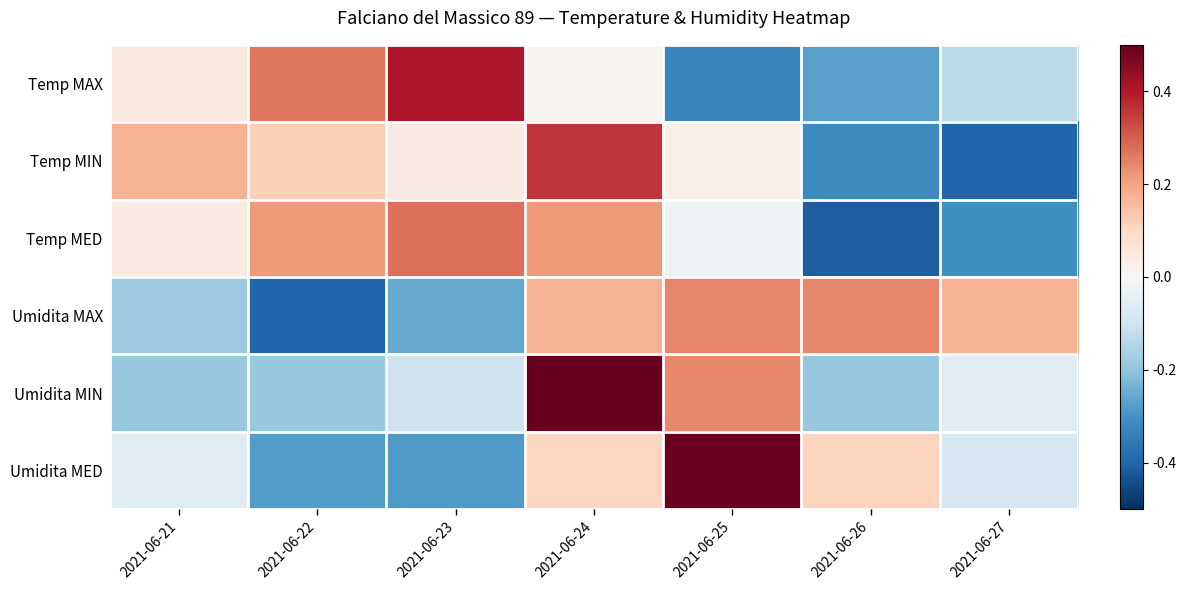

How many series are shown in this chart?

6